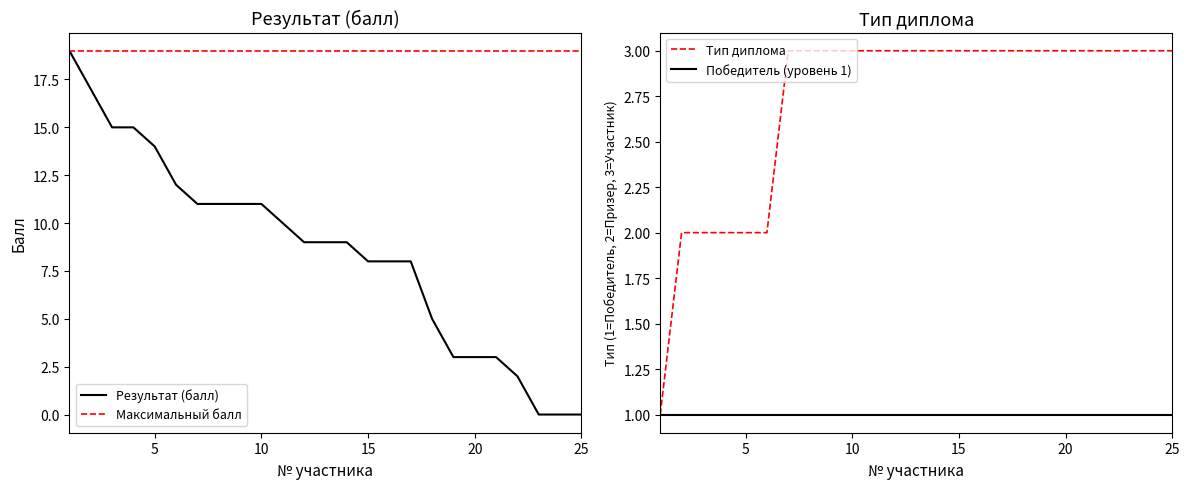

The value of Результат (балл) at 10 is 11. True or false?

True